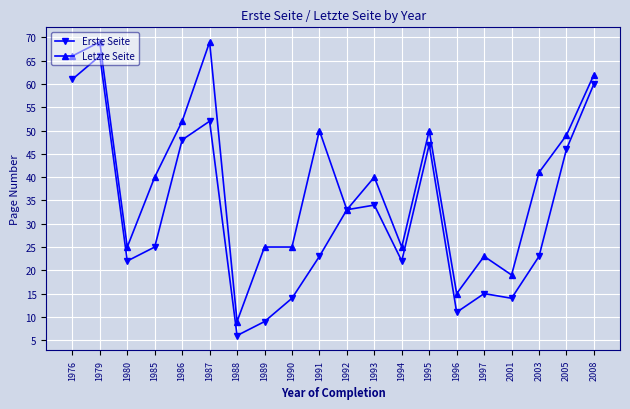

What is the spread (max minus min) of values at 1994?

3